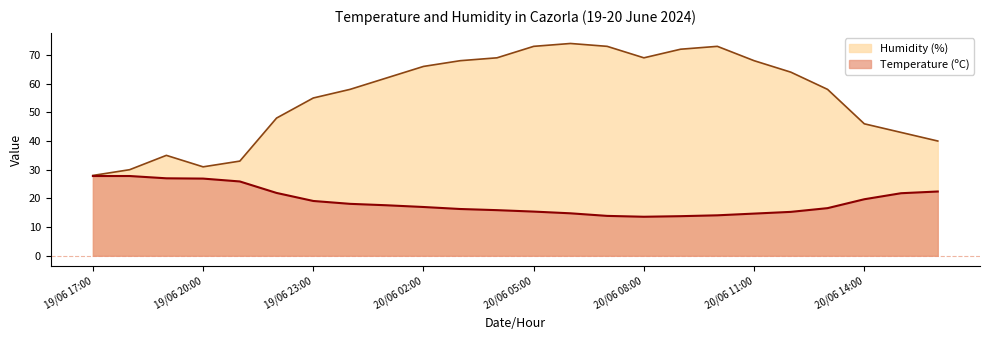

What is the lowest value of the Humidity (%) series?

28.0